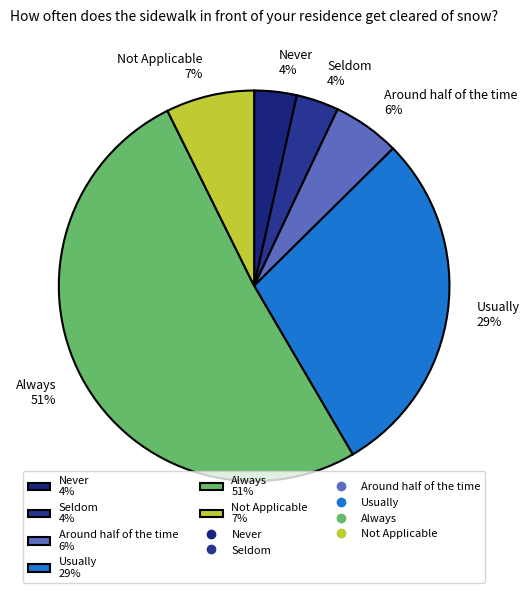

How many slices are in this pie chart?

6